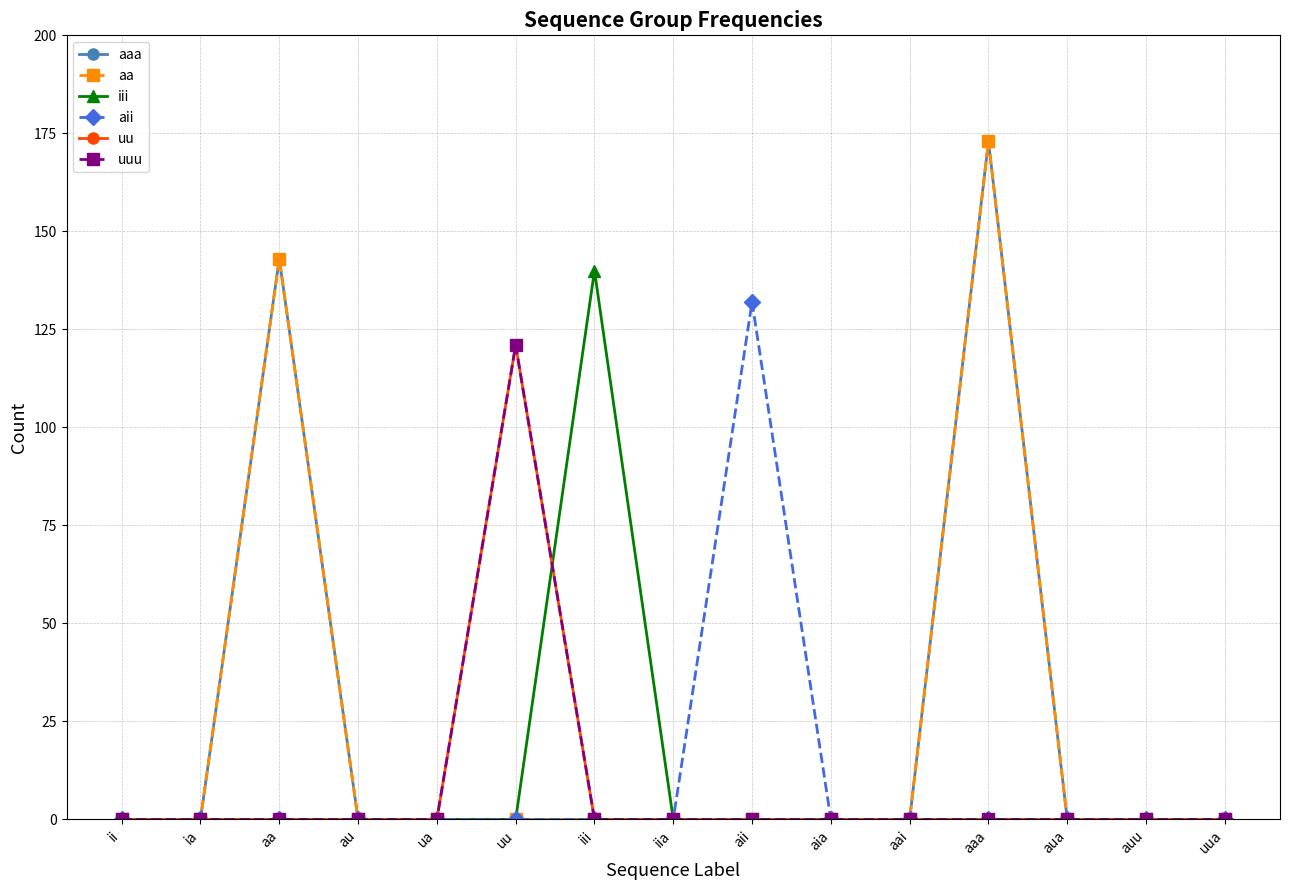

Which series has the widest spread of values?

aaa